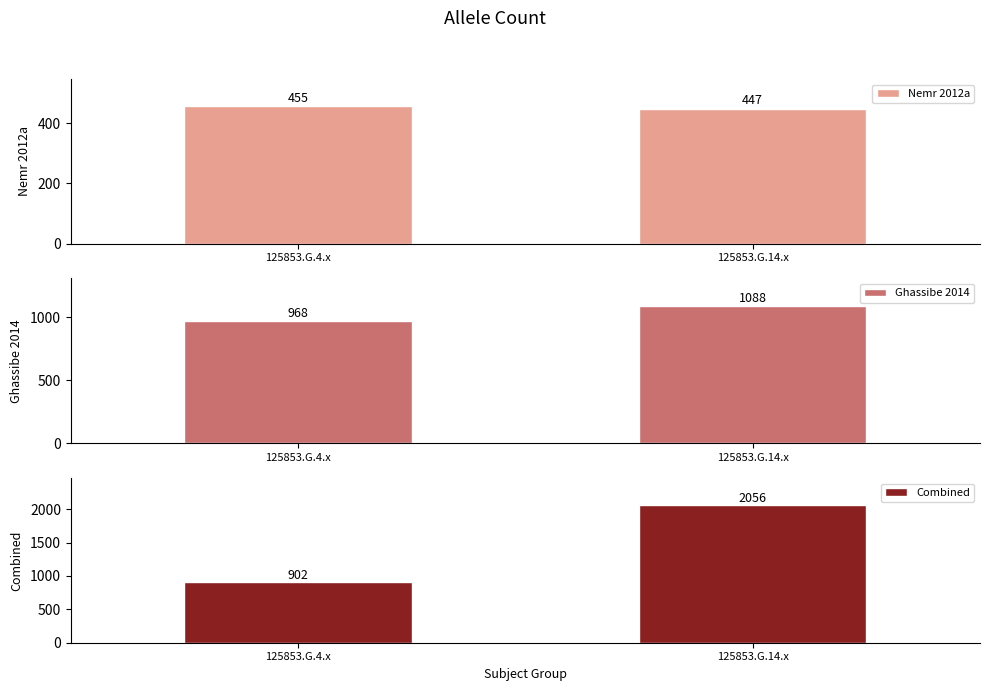

What is the difference between the Nemr 2012a values at 125853.G.14.x and 125853.G.4.x?

8